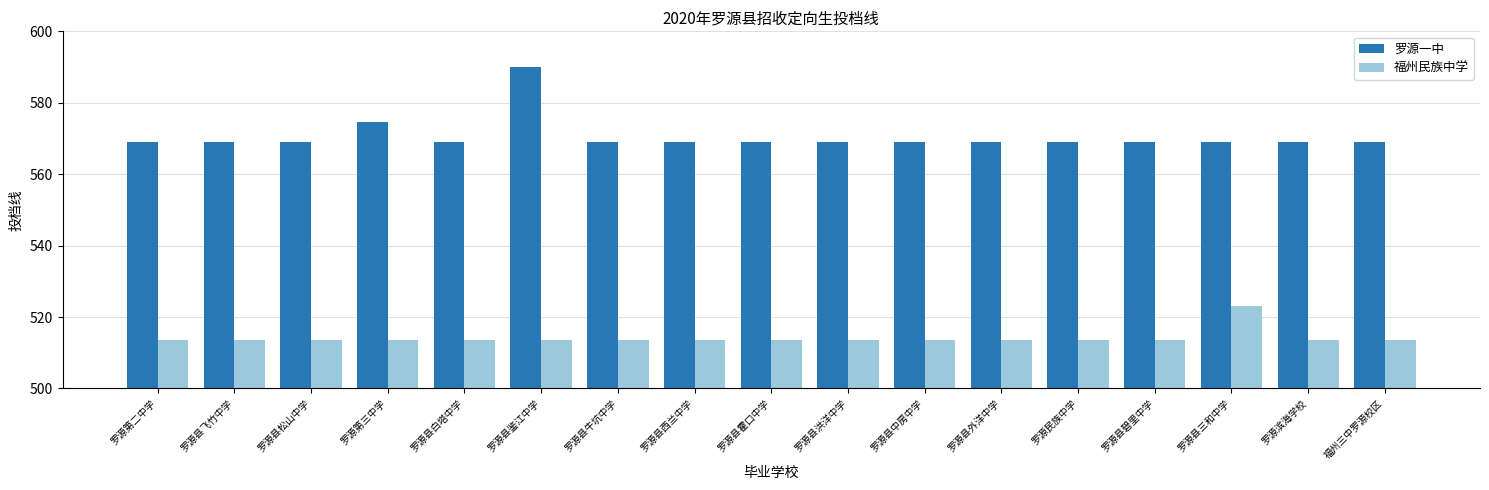

Rank the series by their maximum value, from lowest to highest.

福州民族中学, 罗源一中